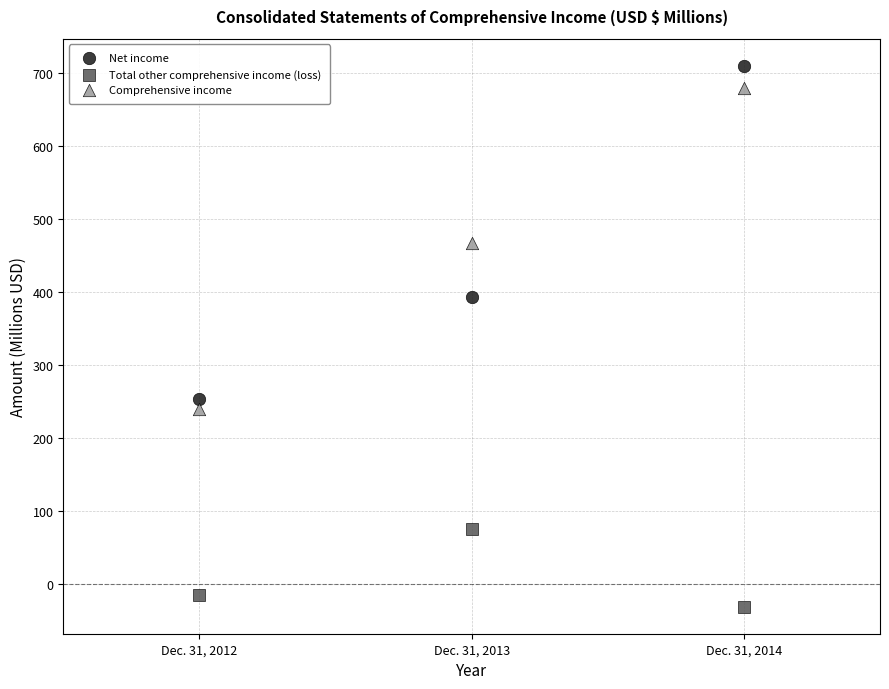

Across all series, what Y value is closest to 339?

392.4